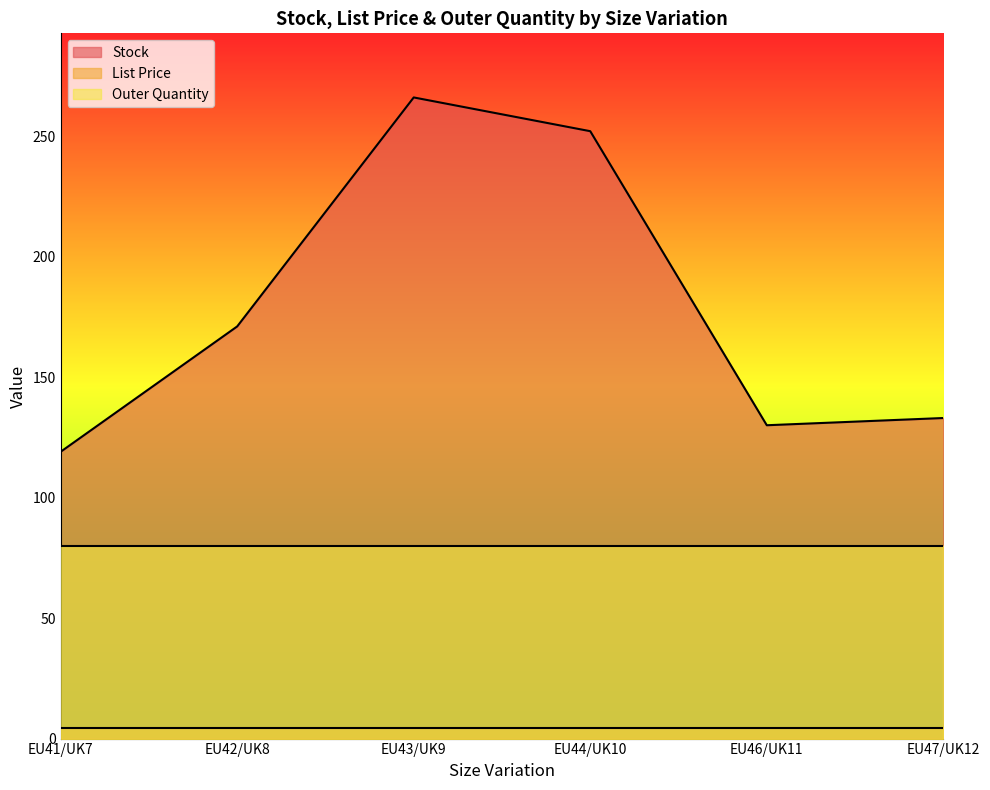

What position from the left is EU44/UK10?

4